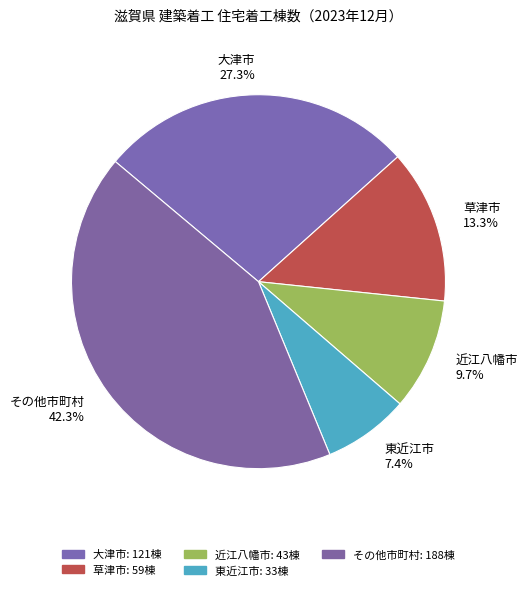

Between 東近江市 7.4% and 草津市 13.3%, which is larger?

草津市 13.3%